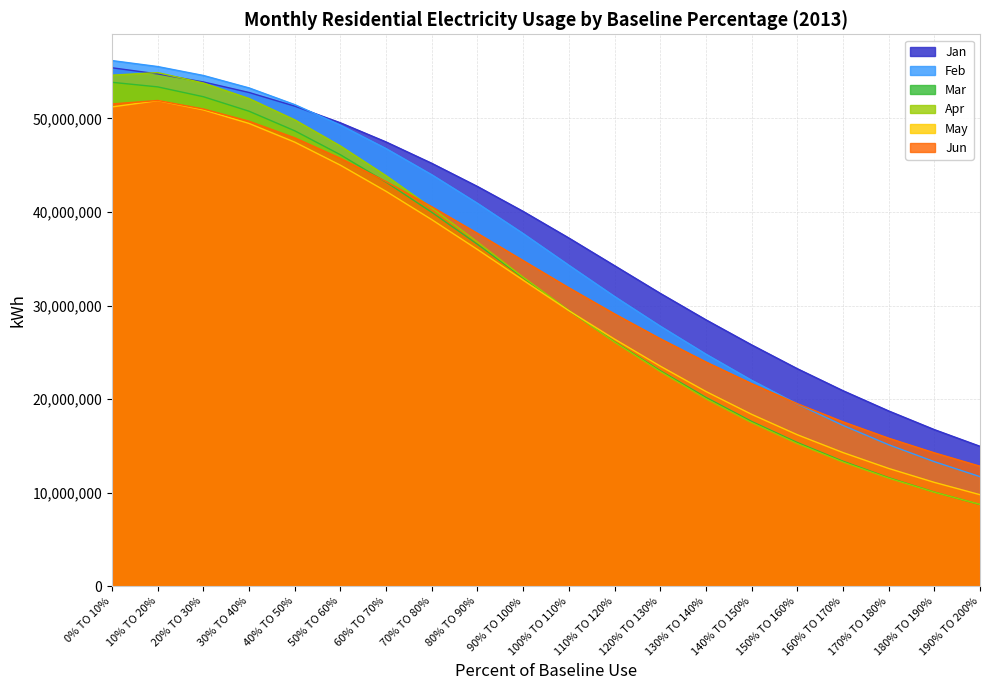

Reading right to left, what are all the values shown in this chart?

Jan: 14956280	16741656	18737360	20902752	23255376	25801072	28480608	31309776	34266080	37222272	40067680	42729824	45205568	47488352	49535488	51316288	52776640	53902752	54764320	55418624
Feb: 11710928	13313880	15123408	17191632	19481504	22017056	24810672	27805312	30975136	34312256	37698400	40931392	43982880	46778464	49289952	51479744	53266176	54596928	55550848	56189856
Mar: 8729424	10062680	11602256	13363024	15363064	17618144	20187408	23044576	26133904	29462384	32964656	36547520	39967648	43189344	46118080	48680832	50773920	52324416	53377088	53866080
Apr: 8746152	10048712	11551688	13272808	15245056	17487472	20029600	22946256	26096416	29477248	33040768	36787296	40436128	43878144	47059648	49851680	52130400	53788800	54904448	54631104
May: 9782088	11100304	12590056	14287064	16192632	18375408	20815760	23528240	26411136	29453424	32711712	35992896	39181408	42208896	45003424	47469760	49466336	50921088	51903872	51236480
Jun: 12826832	14258704	15823624	17573376	19507712	21660704	23974320	26459104	29111792	31903344	34806592	37721152	40563232	43250272	45737280	47928192	49704288	51014976	51922144	51552800